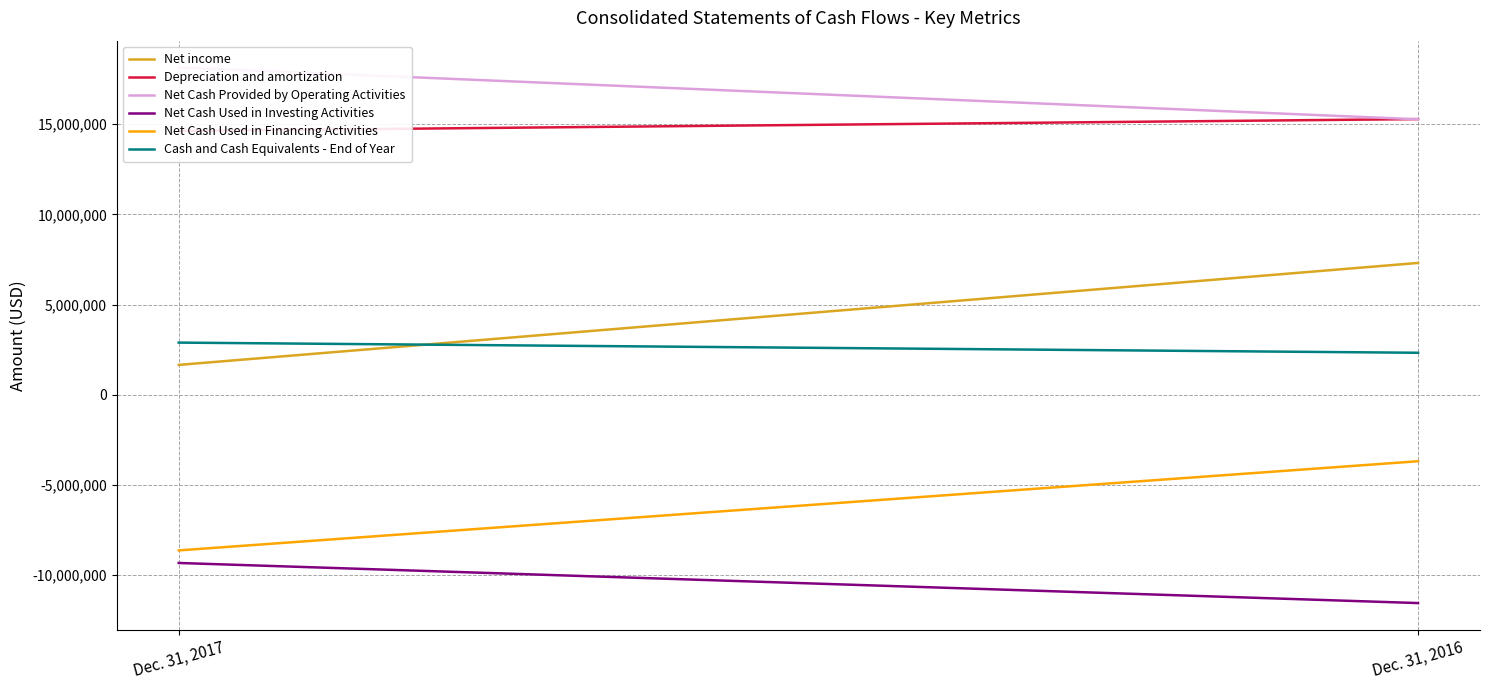

What is the greatest value displayed?

18151788